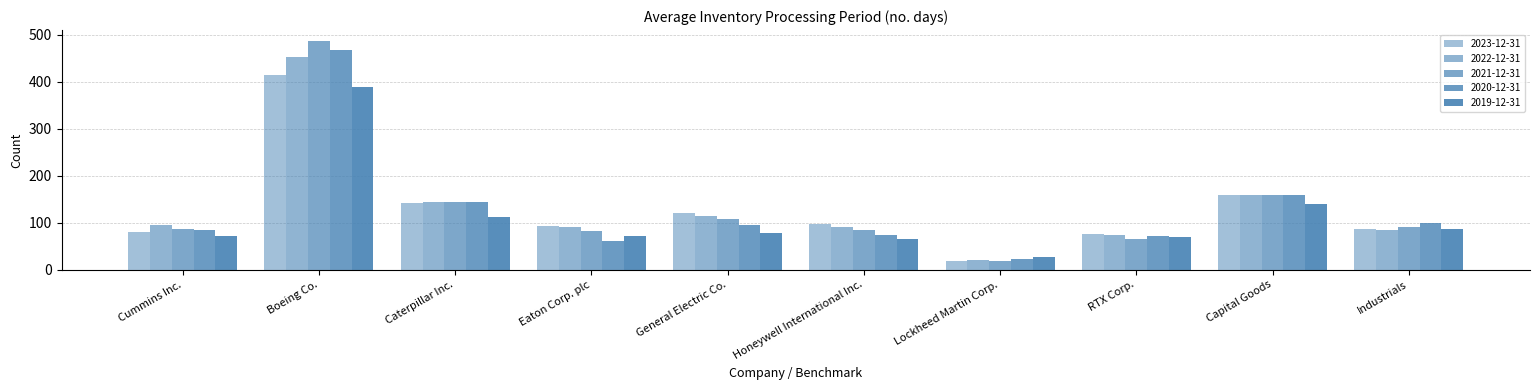

Reading right to left, list all the values displayed in this chart.

2023-12-31: Industrials=86	Capital Goods=159	RTX Corp.=76	Lockheed Martin Corp.=19	Honeywell International Inc.=98	General Electric Co.=120	Eaton Corp. plc=92	Caterpillar Inc.=141	Boeing Co.=415	Cummins Inc.=80
2022-12-31: Industrials=85	Capital Goods=160	RTX Corp.=73	Lockheed Martin Corp.=20	Honeywell International Inc.=90	General Electric Co.=114	Eaton Corp. plc=90	Caterpillar Inc.=144	Boeing Co.=452	Cummins Inc.=96
2021-12-31: Industrials=91	Capital Goods=160	RTX Corp.=65	Lockheed Martin Corp.=19	Honeywell International Inc.=85	General Electric Co.=107	Eaton Corp. plc=82	Caterpillar Inc.=144	Boeing Co.=486	Cummins Inc.=87
2020-12-31: Industrials=99	Capital Goods=160	RTX Corp.=71	Lockheed Martin Corp.=23	Honeywell International Inc.=74	General Electric Co.=96	Eaton Corp. plc=62	Caterpillar Inc.=143	Boeing Co.=467	Cummins Inc.=84
2019-12-31: Industrials=86	Capital Goods=140	RTX Corp.=70	Lockheed Martin Corp.=26	Honeywell International Inc.=66	General Electric Co.=77	Eaton Corp. plc=71	Caterpillar Inc.=112	Boeing Co.=388	Cummins Inc.=72